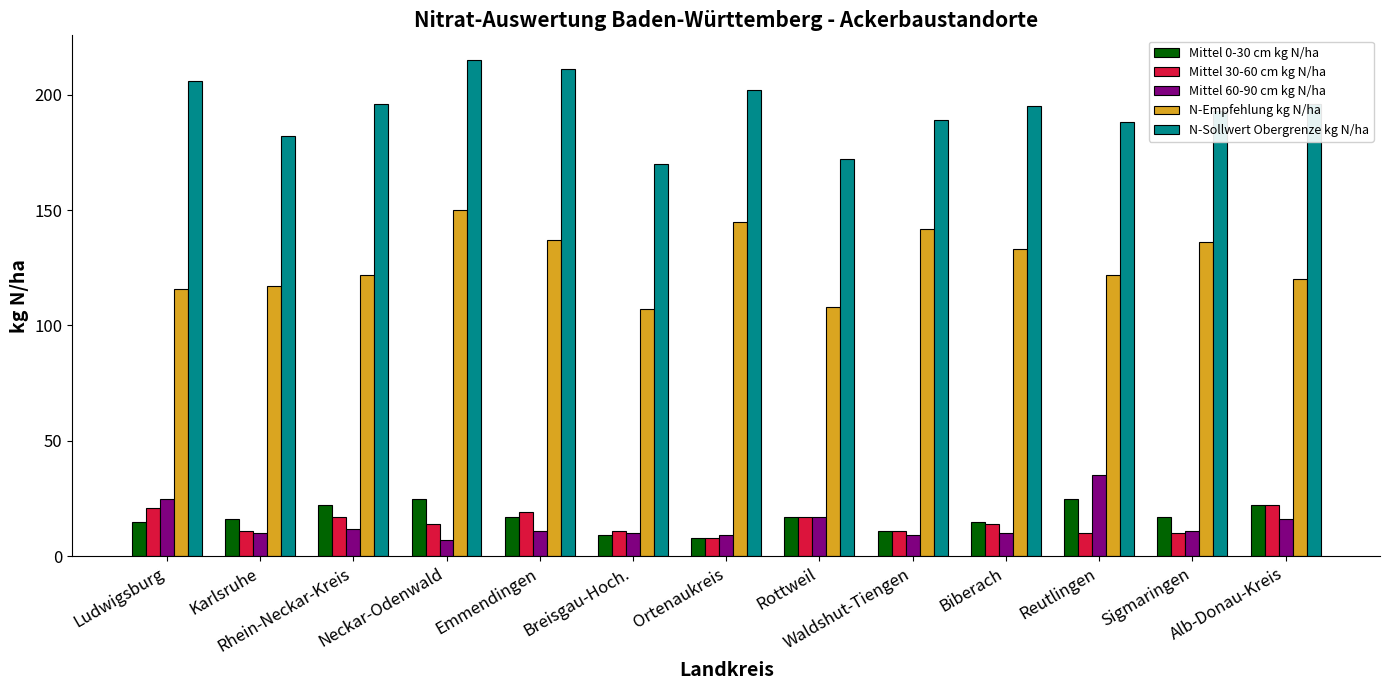

What is the highest value of the N-Sollwert Obergrenze kg N/ha series?

215